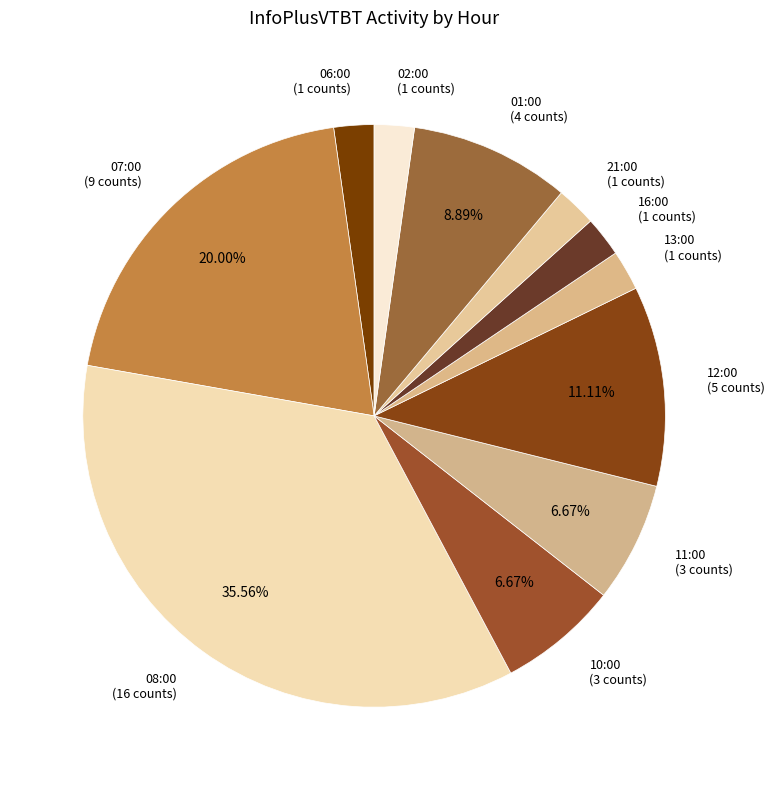

What is the largest slice in the pie chart?

08:00